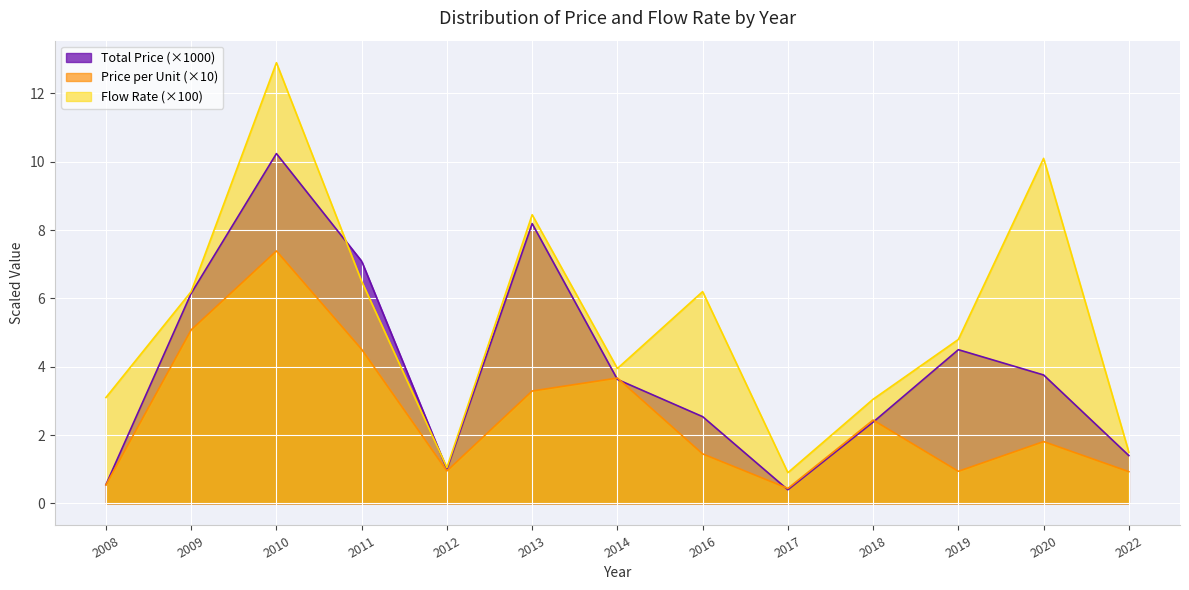

At which label does Flow Rate reach its peak?

2010